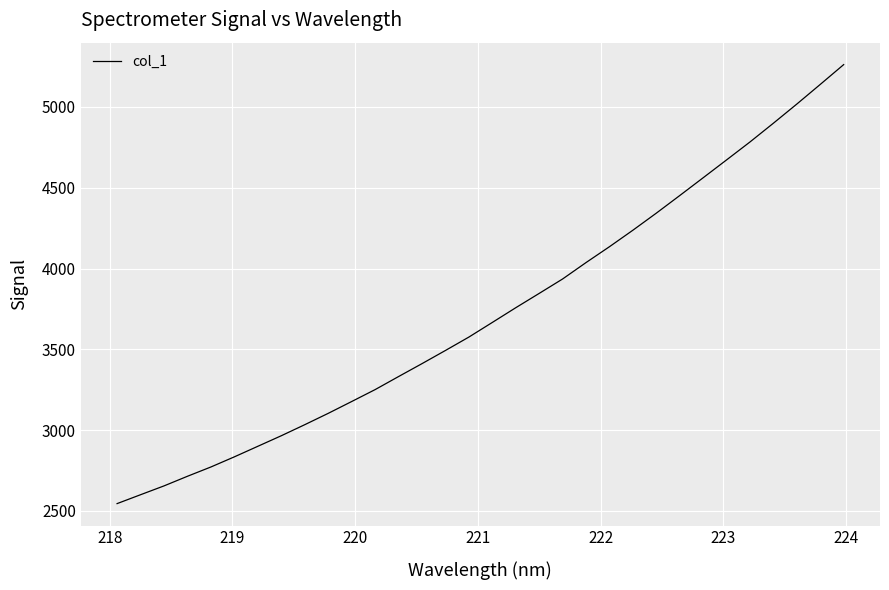

What is the minimum value shown in the chart?

2545.5